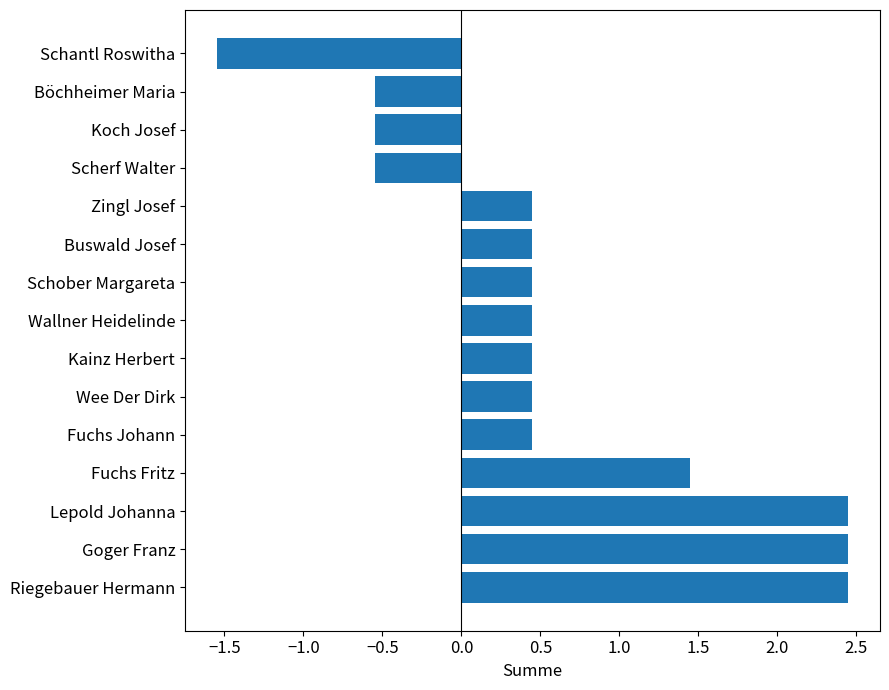

Between Wallner Heidelinde and Fuchs Fritz, which is larger?

Fuchs Fritz